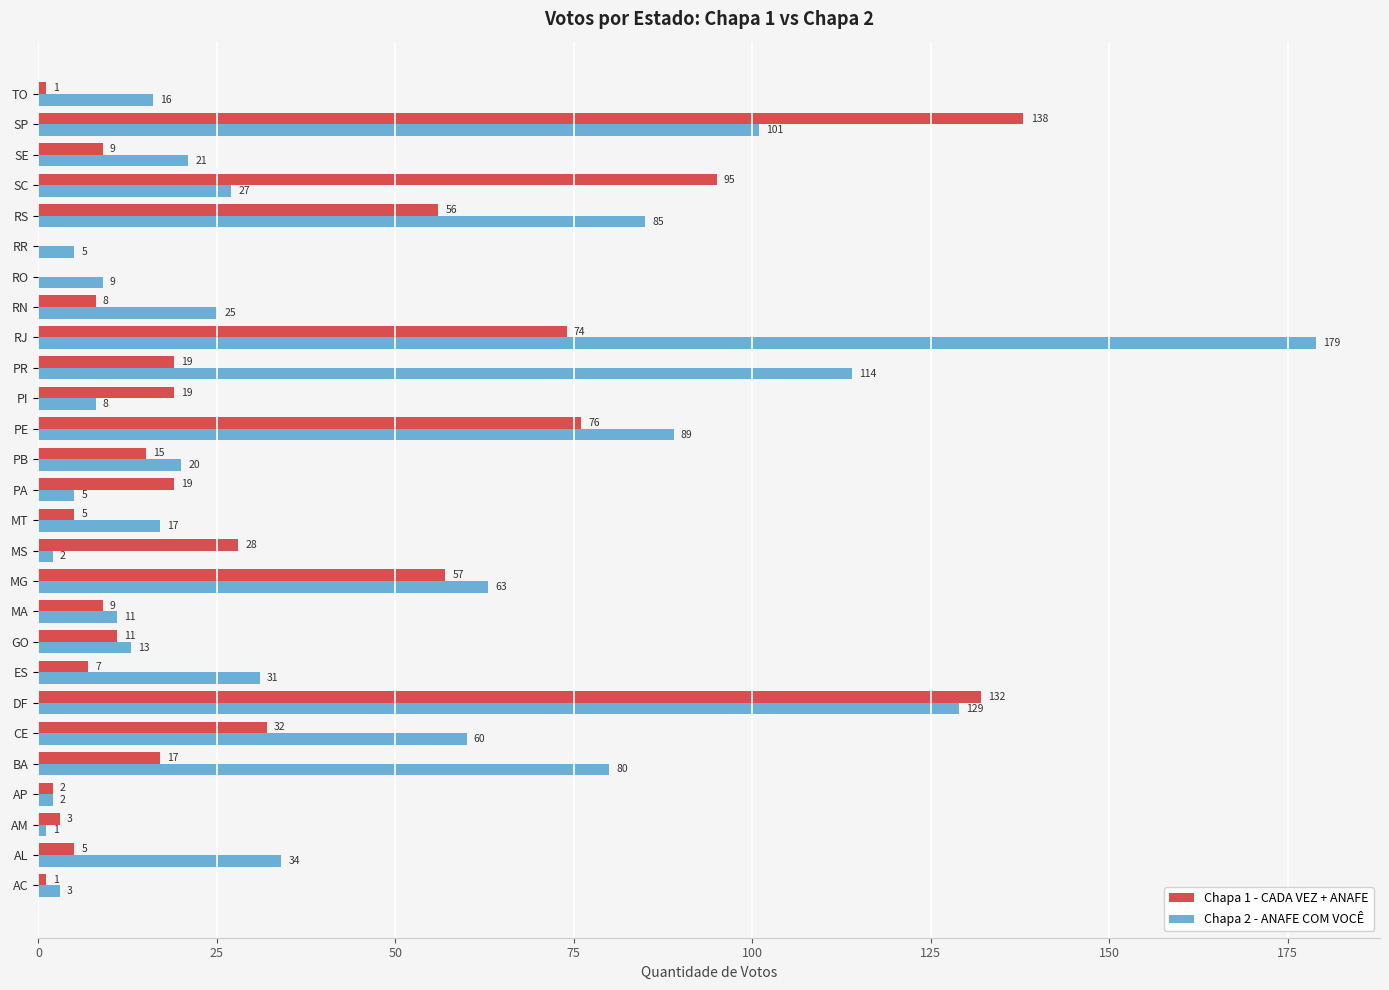

What is the highest value of the Chapa 1 - CADA VEZ + ANAFE series?

138